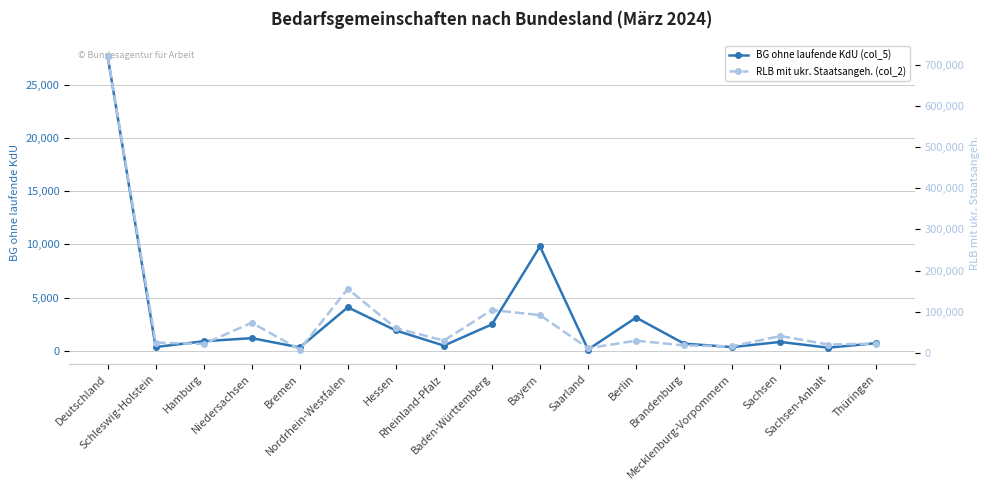

What is the value of the RLB mit ukr. Staatsangeh. (col_2) point at the 16th from the left?

19856